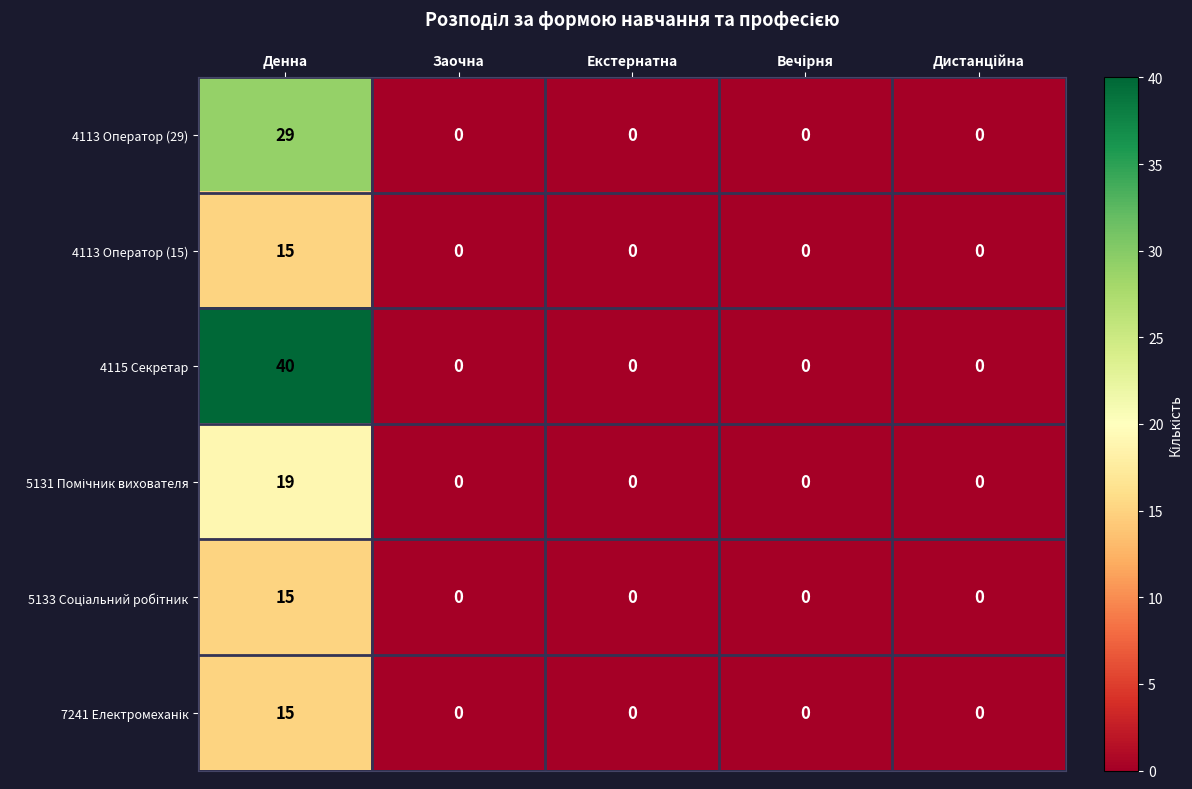

Which series has the largest total across all categories?

4115 Секретар